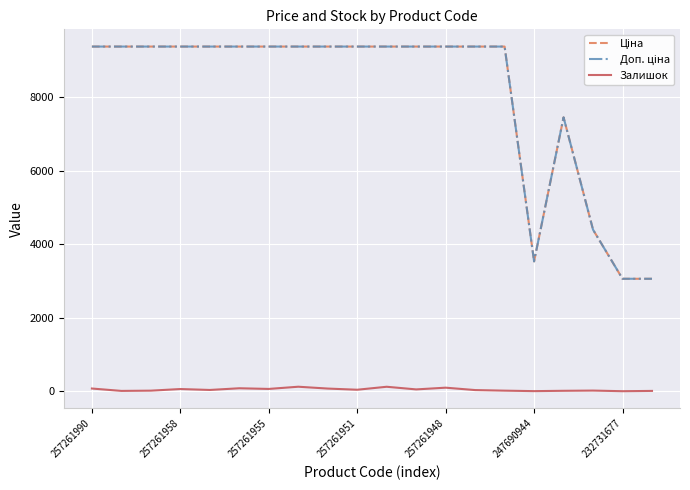

What is the maximum value shown in the chart?

9379.3